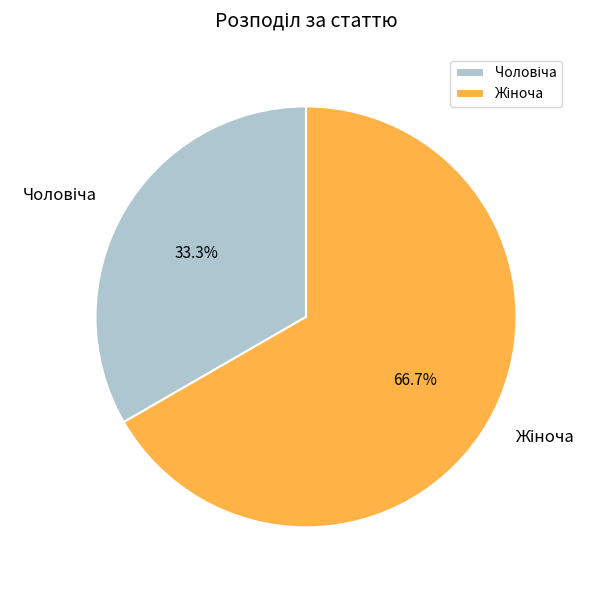

Does any single category account for the majority?

Yes